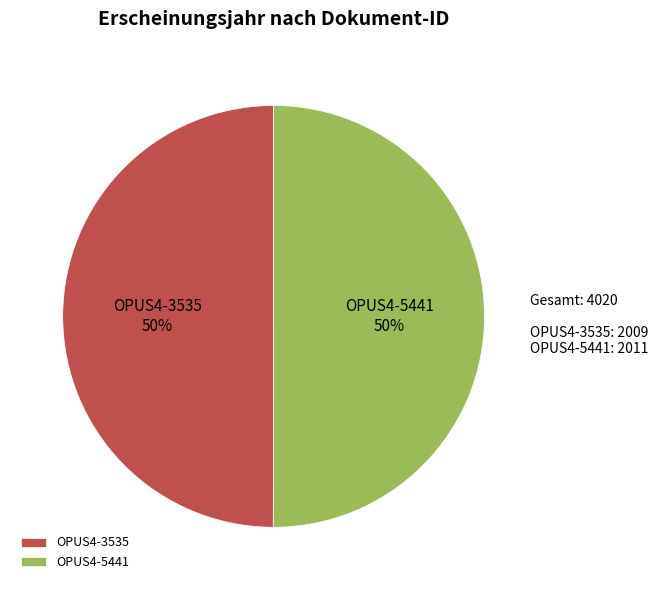

The OPUS4-5441 slice represents 50% of the pie. True or false?

True